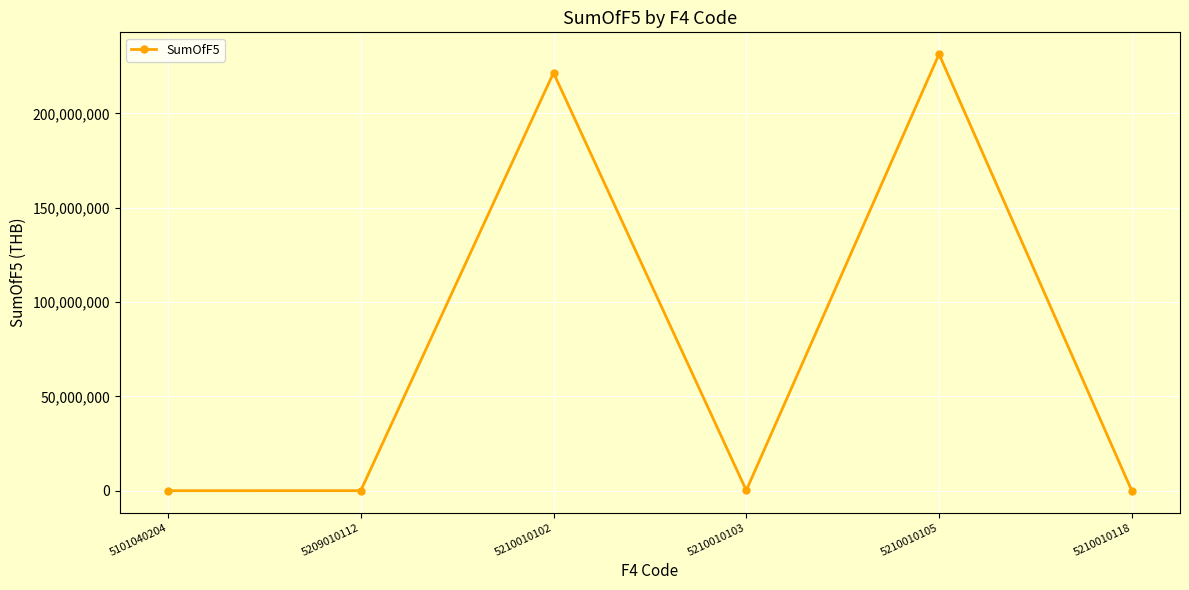

How many data points are above 235088?

3